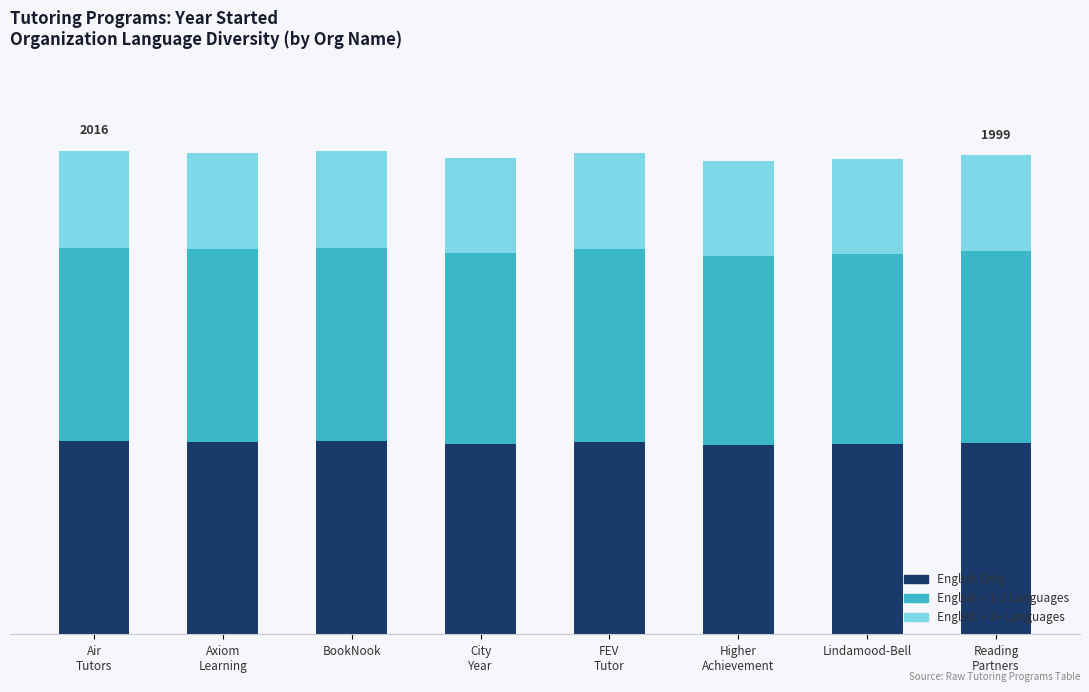

The English + 3+ Languages series shows 274.9 at FEV
Tutor. True or false?

False